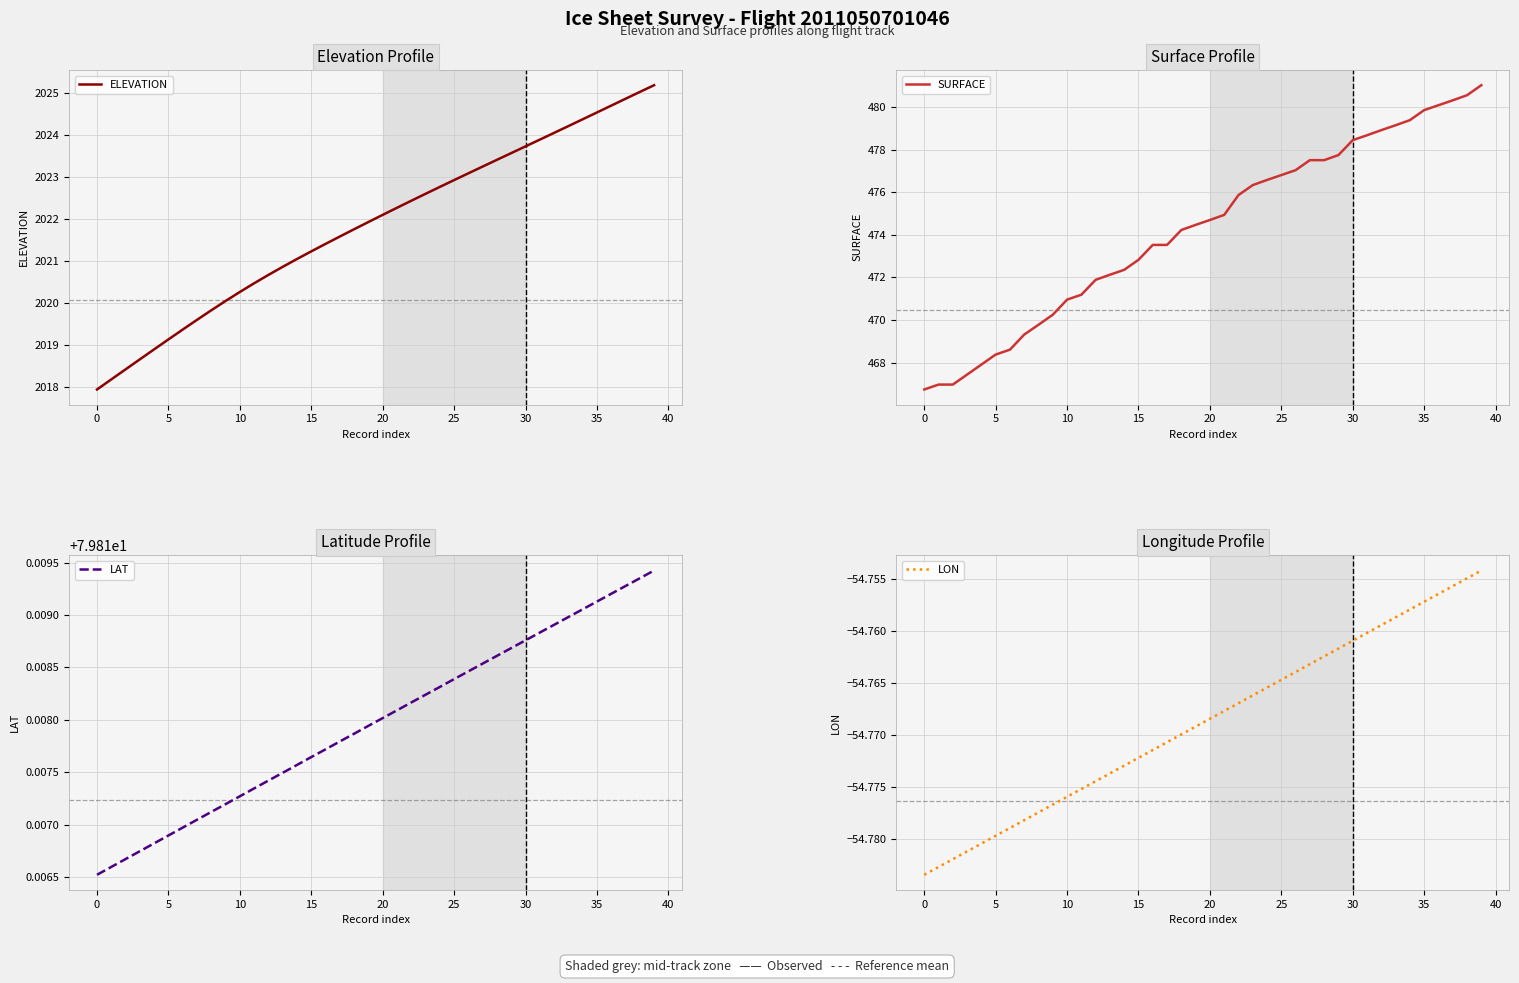

Is this an area chart (filled region under the line)?

No